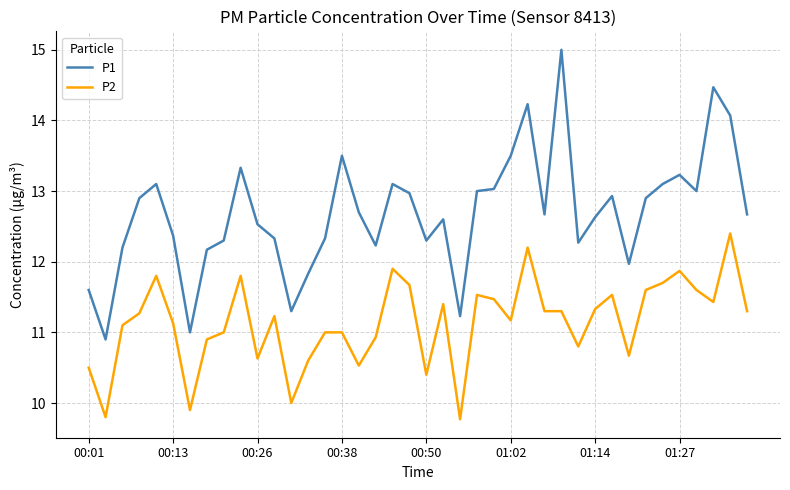

Reading right to left, what are all the values shown in this chart?

P1: 12.7	14.1	14.5	13.0	13.2	13.1	12.9	12.0	12.9	12.6	12.3	15.0	12.7	14.2	13.5	13.0	13.0	11.2	12.6	12.3	13.0	13.1	12.2	12.7	13.5	12.3	11.8	11.3	12.3	12.5	13.3	12.3	12.2	11.0	12.4	13.1	12.9	12.2	10.9	11.6
P2: 11.3	12.4	11.4	11.6	11.9	11.7	11.6	10.7	11.5	11.3	10.8	11.3	11.3	12.2	11.2	11.5	11.5	9.8	11.4	10.4	11.7	11.9	10.9	10.5	11.0	11.0	10.6	10.0	11.2	10.6	11.8	11.0	10.9	9.9	11.1	11.8	11.3	11.1	9.8	10.5